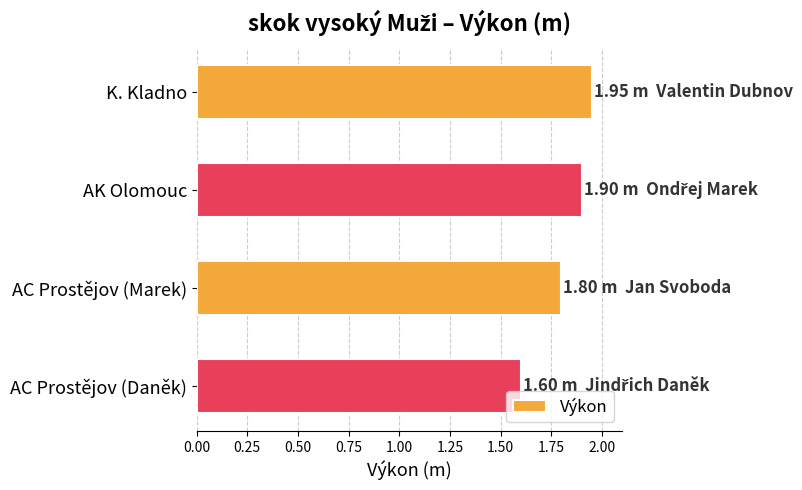

Between AK Olomouc and K. Kladno, which is larger?

K. Kladno